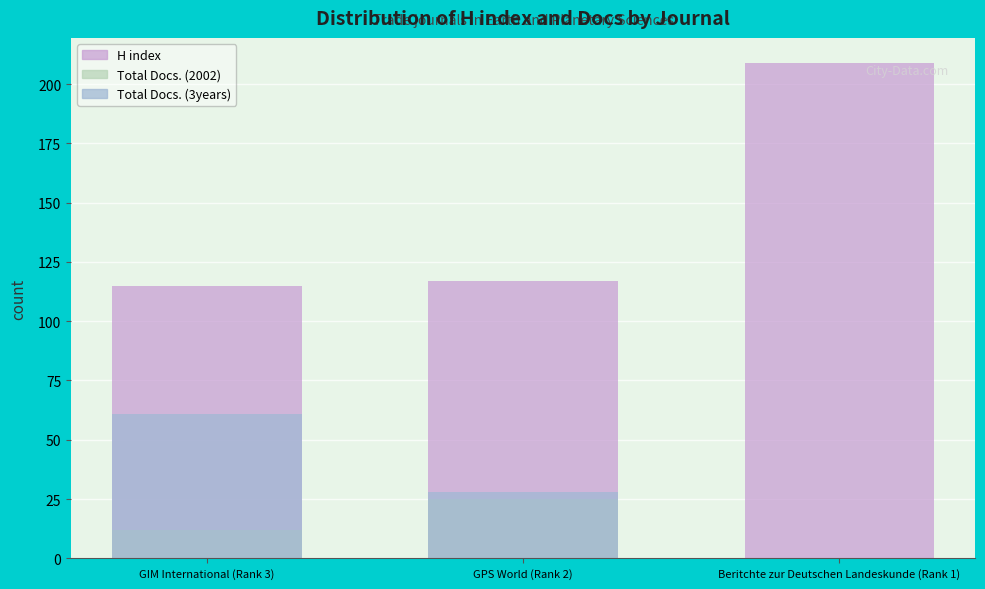

Reading left to right, extract all data points from this chart.

H index: 115	117	209
Total Docs. (2002): 12	25	0
Total Docs. (3years): 61	28	0